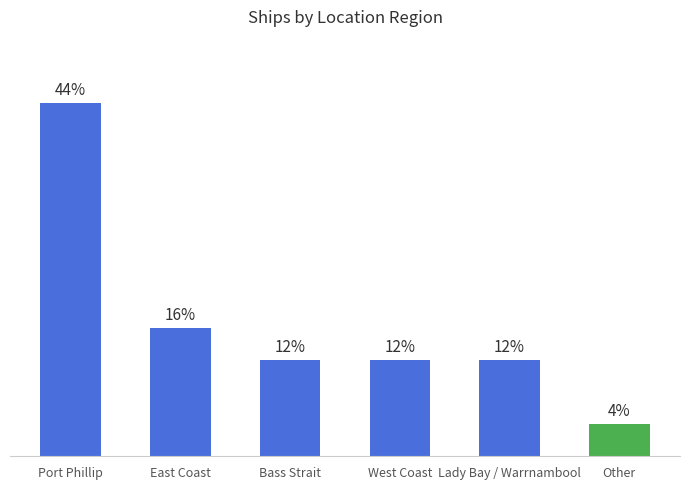

At which label is the value closest to 24?

East Coast